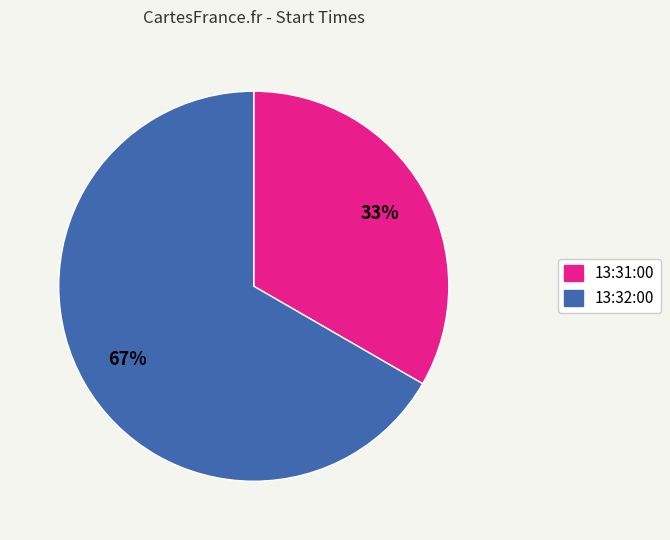

To the nearest percent, what is the average slice percentage?

50%